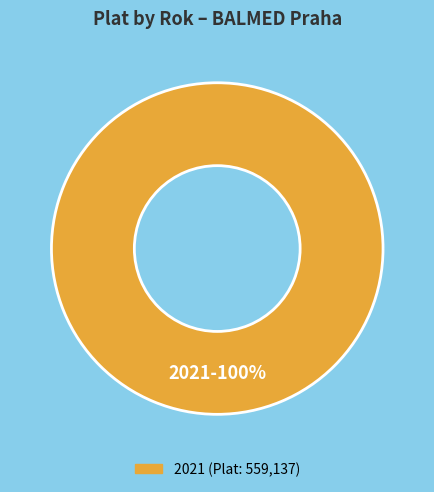

Is there any slice that represents more than half of the pie?

Yes